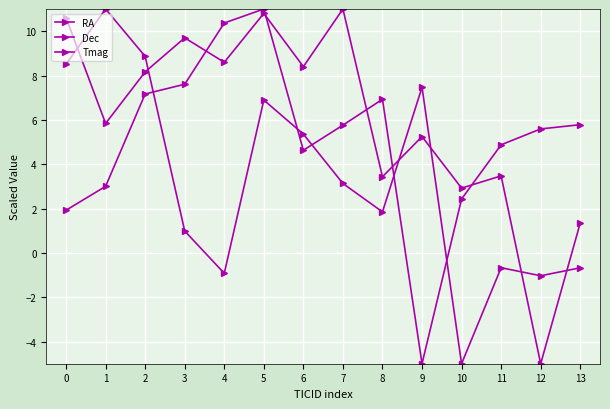

True or false: RA has a value of 3.3 at 10.

False